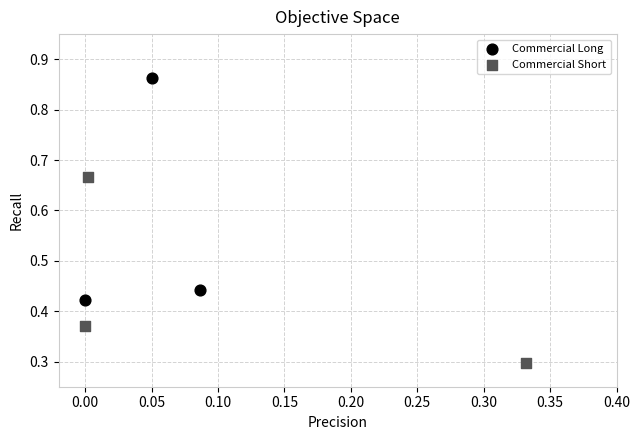

Which series reaches the minimum Y coordinate?

Commercial Short